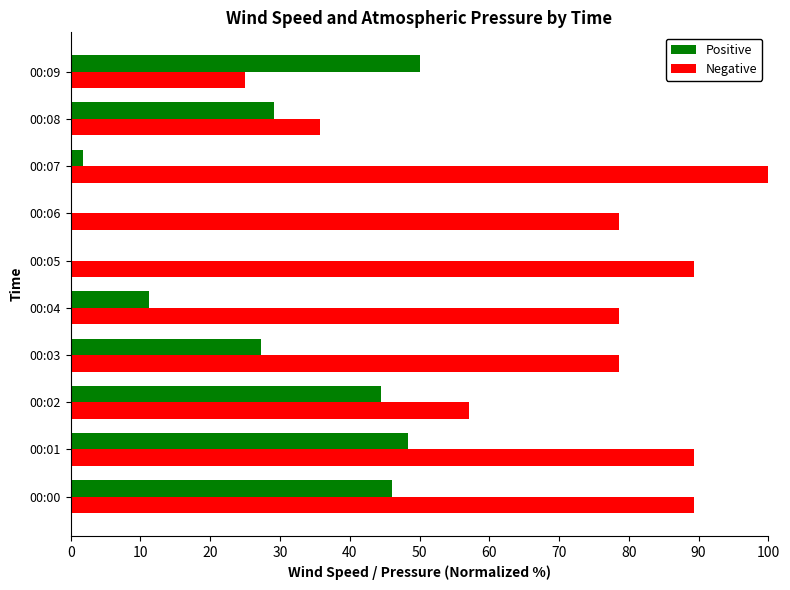

True or false: Positive has a value of 2.3 at 00:04.

False